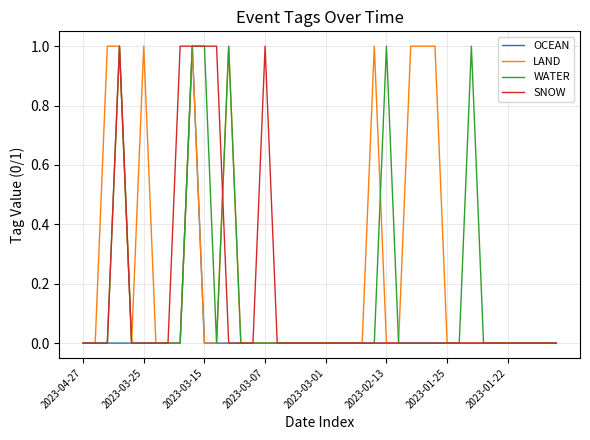

True or false: WATER has more than 1 interior local peaks.

True